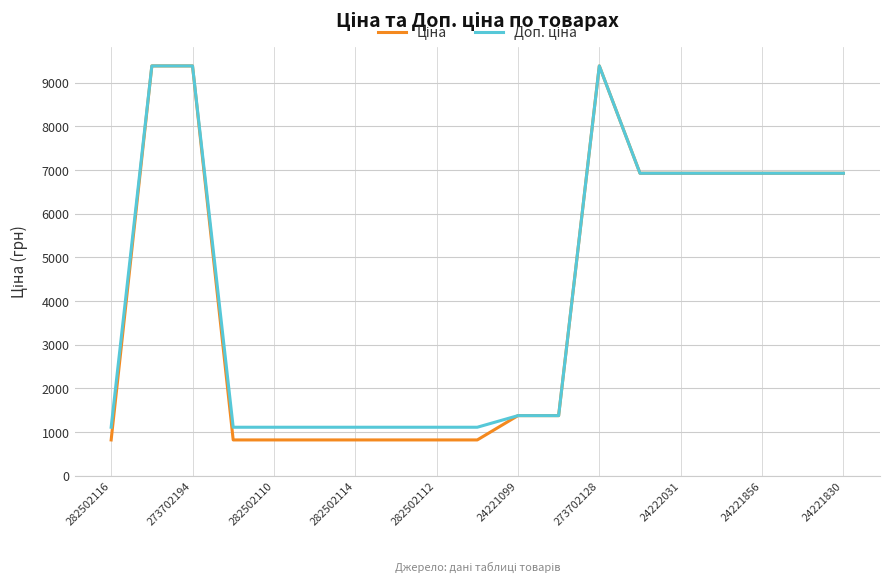

What is the minimum value shown in the chart?

818.5